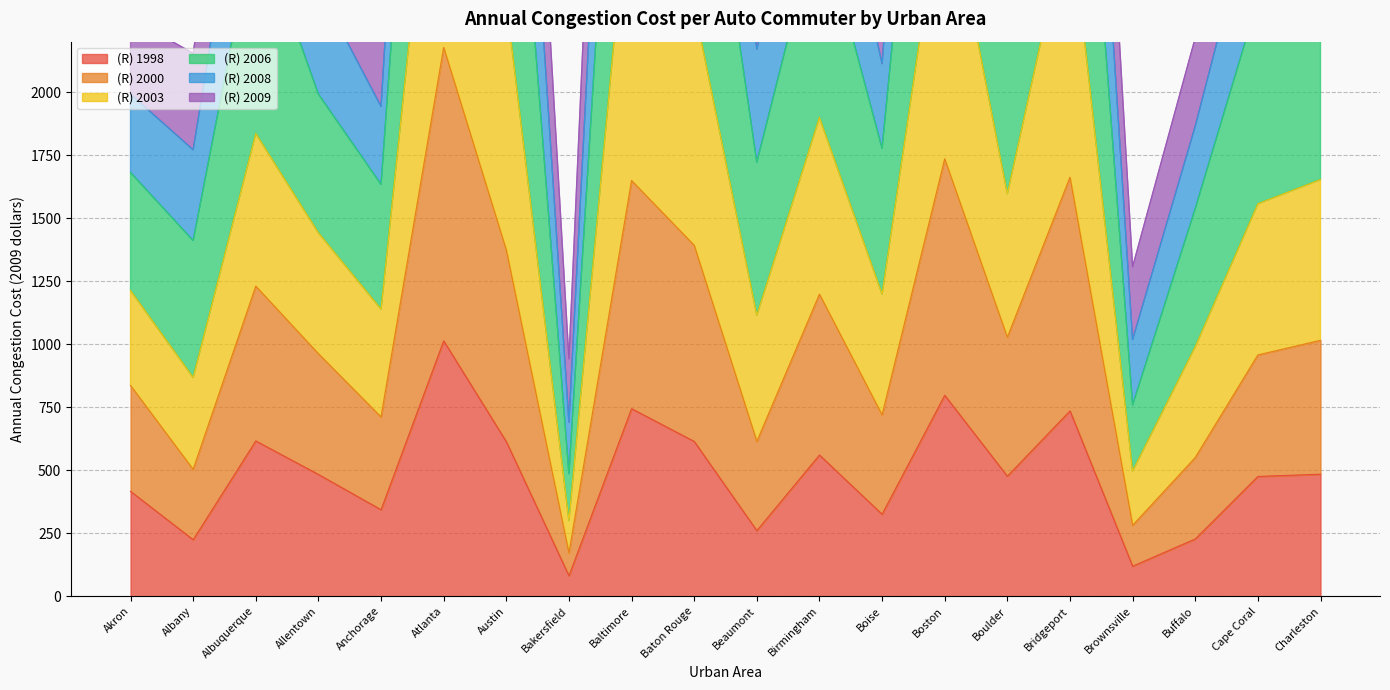

How many data points in (R) 2003 are above 3299?

9